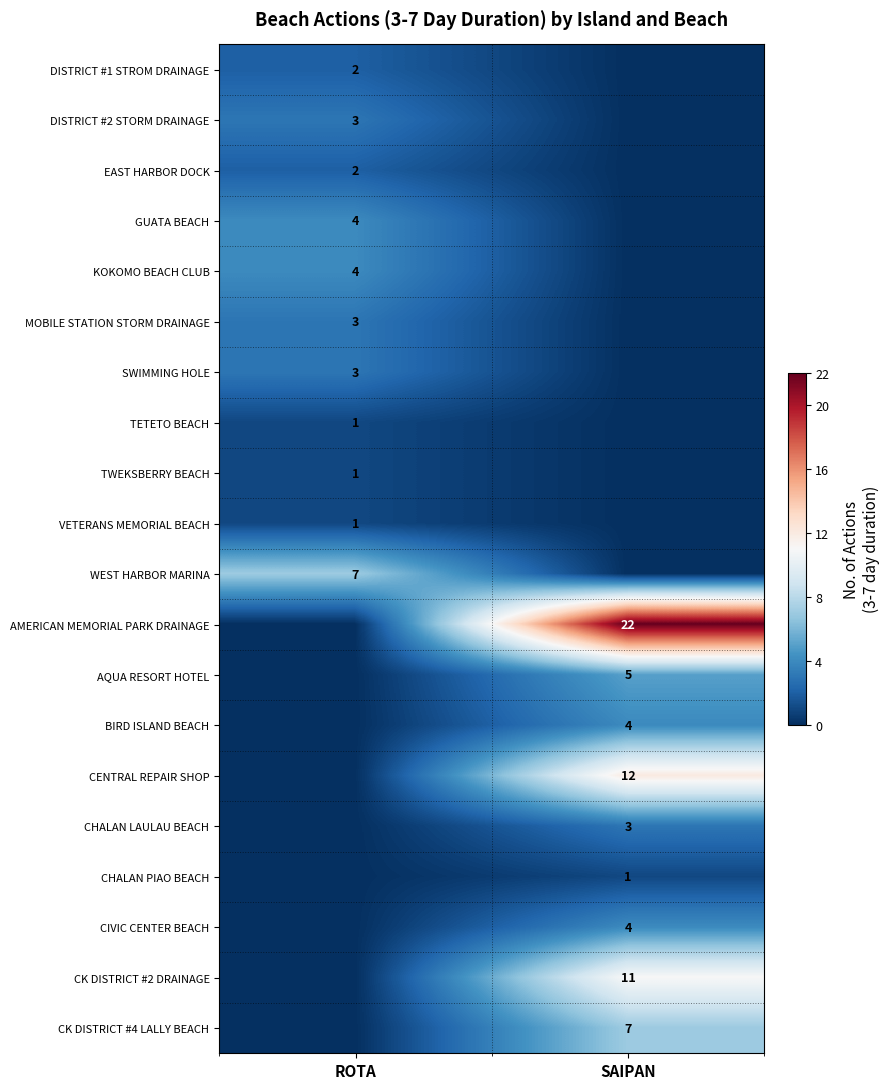

Is it true that CHALAN LAULAU BEACH equals 3 at SAIPAN?

True